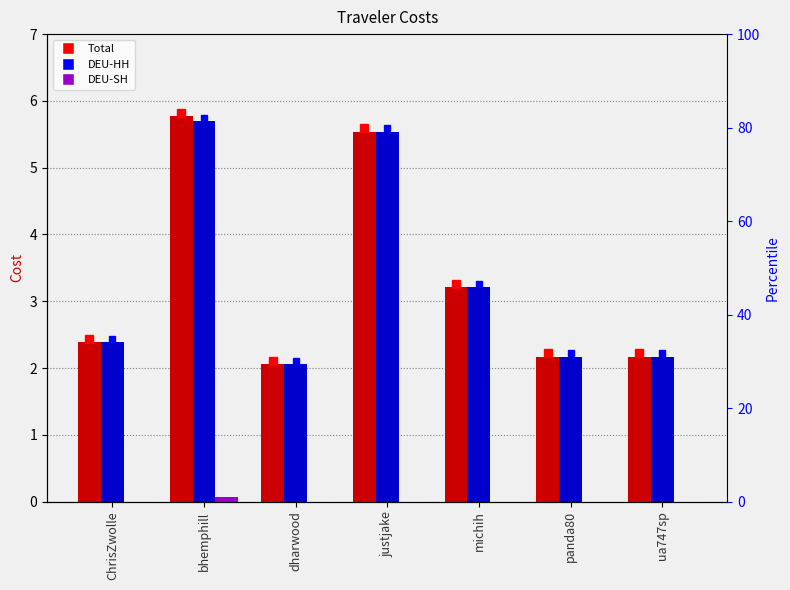

What is the average value of the Total series?

3.3